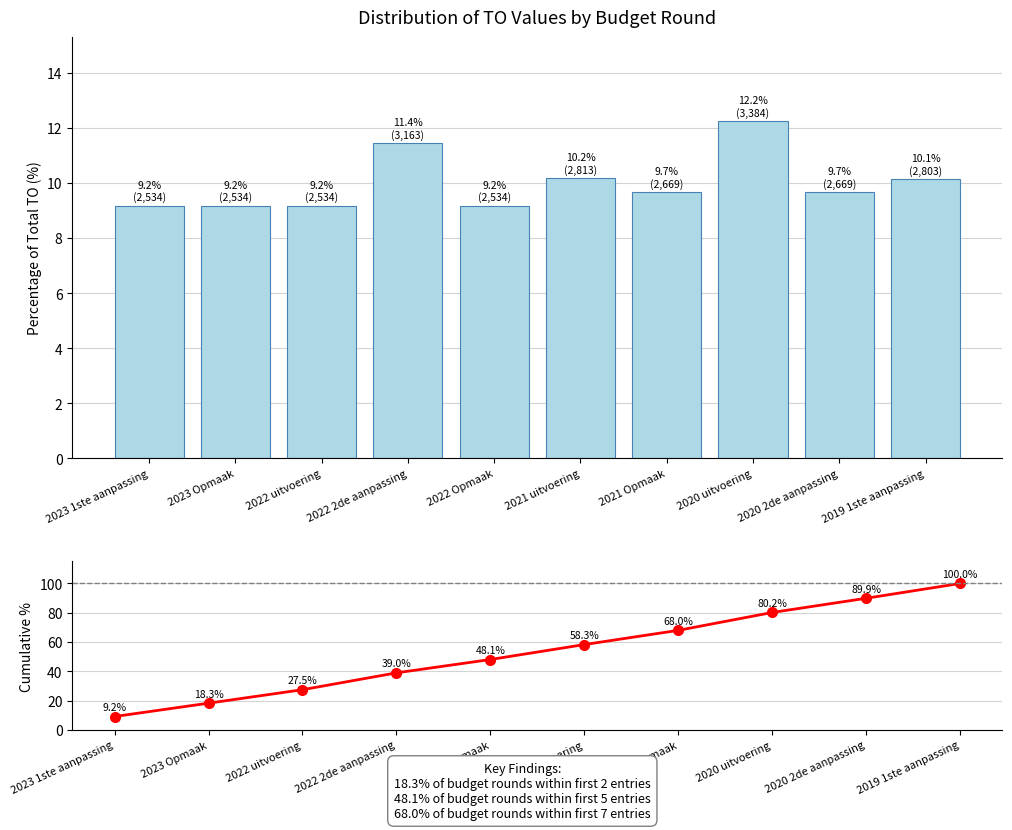

What is the spread (max minus min) of values at 2020 2de aanpassing?

80.2